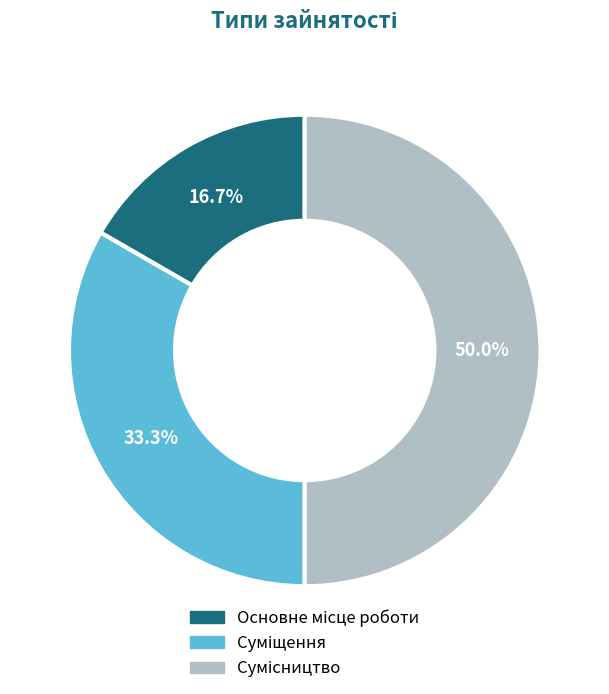

Does any single category account for the majority?

No